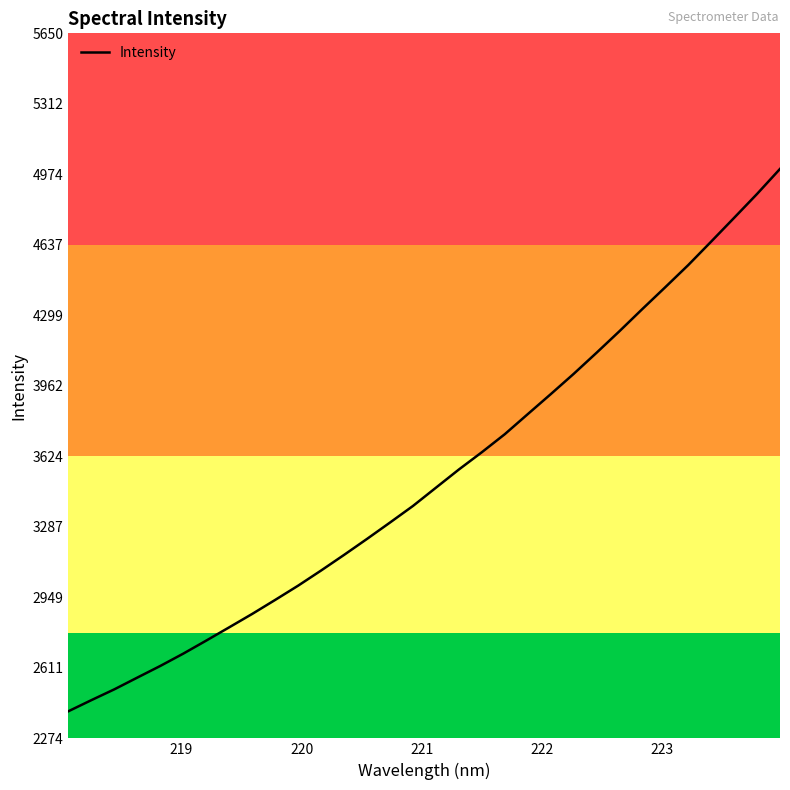

What is the difference between the maximum and minimum values?

2596.7